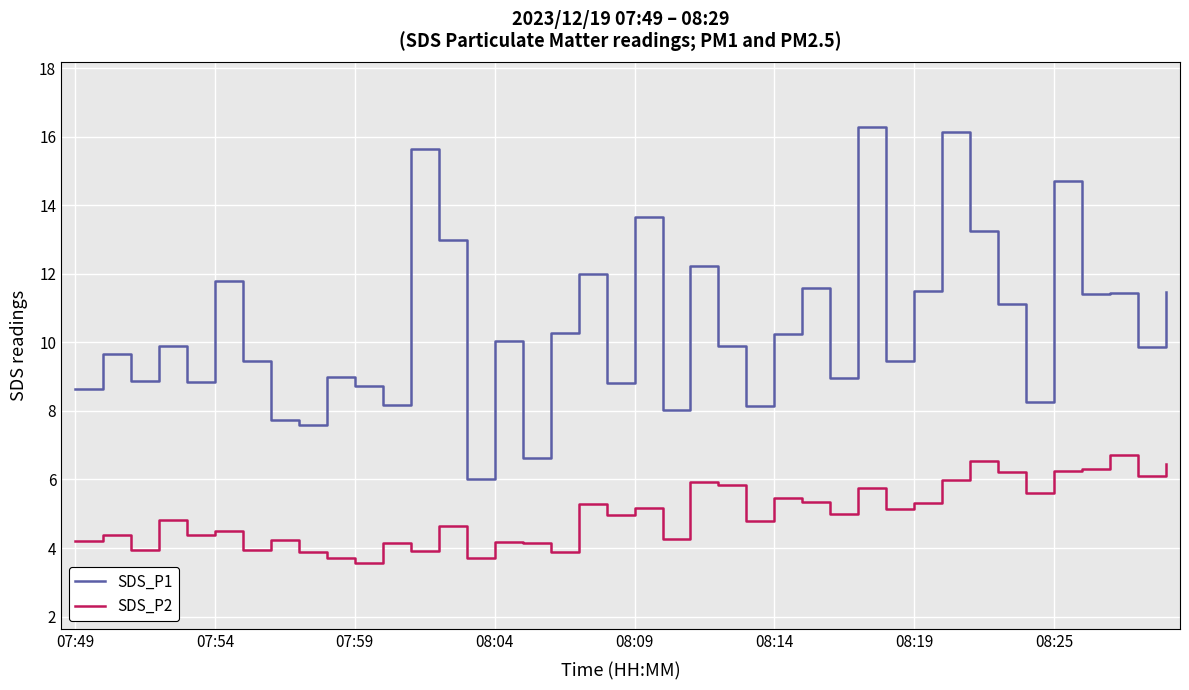

List the series in order of their overall mean, highest first.

SDS_P1, SDS_P2